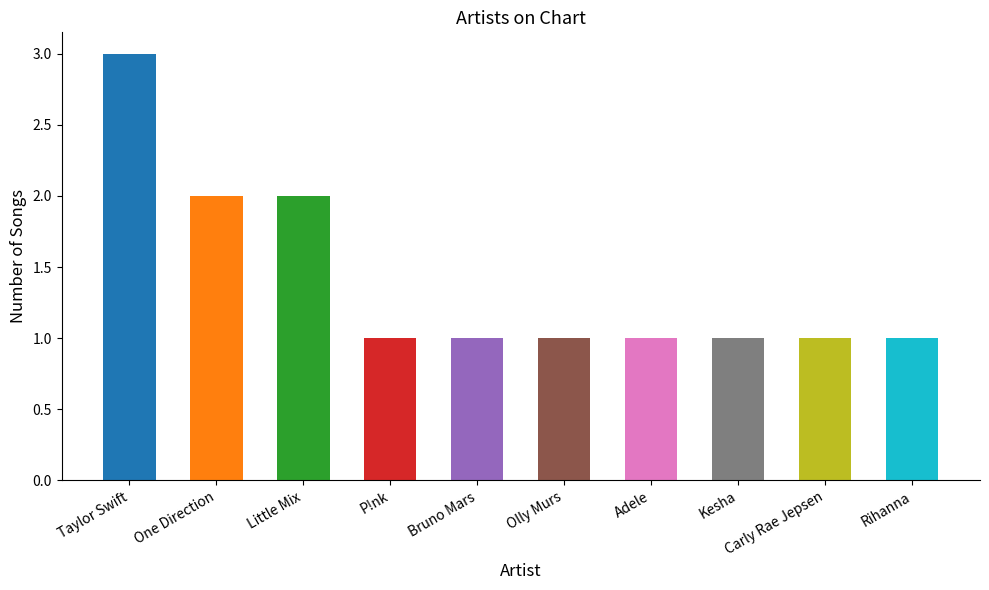

What is the value of the 9th bar from the left?

1